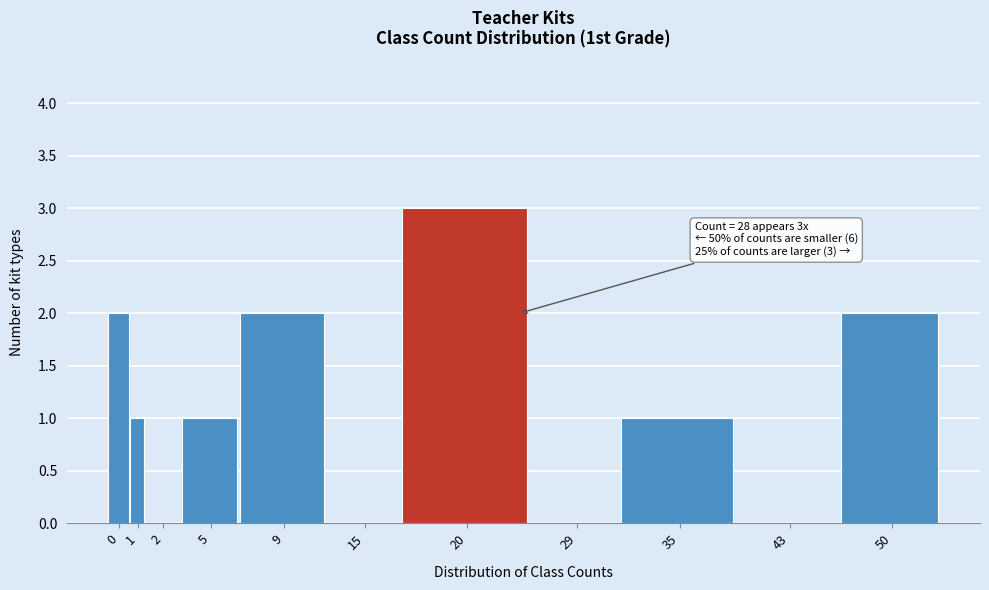

Reading right to left, list all the values displayed in this chart.

50=2	43=0	35=1	29=0	20=3	15=0	9=2	5=1	2=0	1=1	0=2